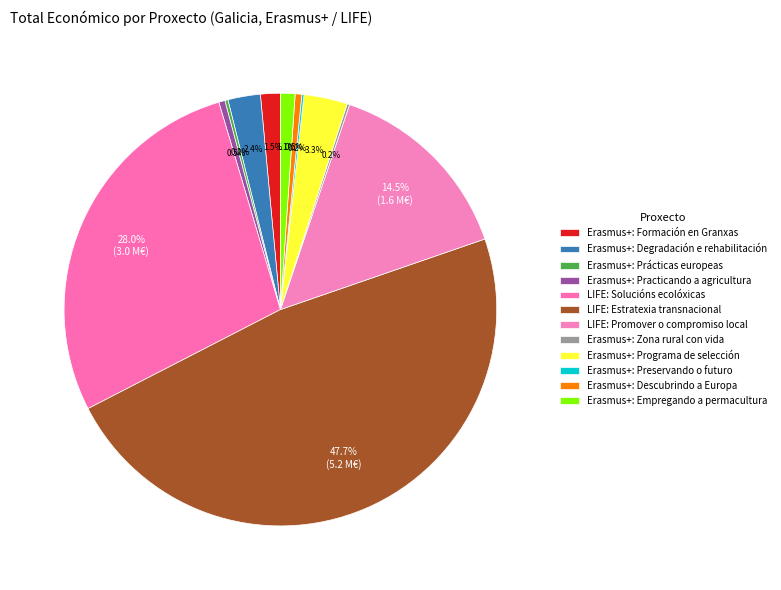

Is Erasmus+: Descubrindo a Europa the majority of the pie?

No